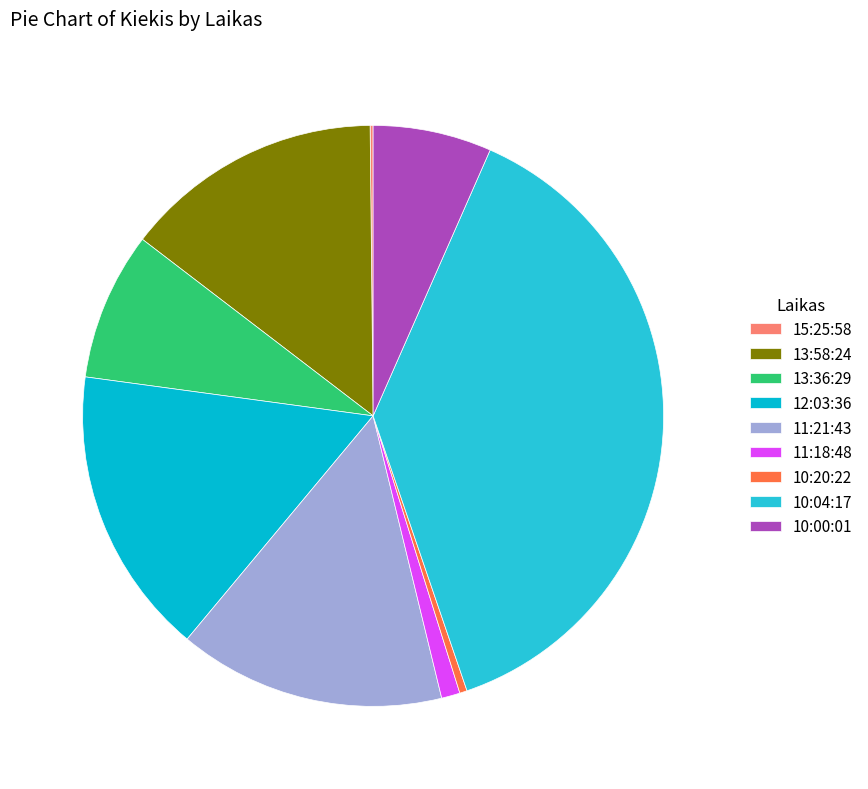

To the nearest percent, what is the difference between the largest and smallest slice percentages?

38%